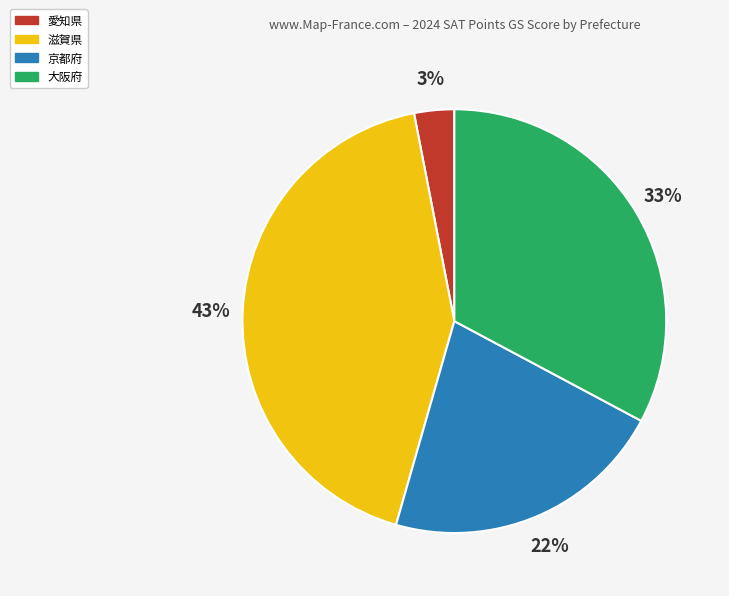

Is there a majority slice in this chart?

No